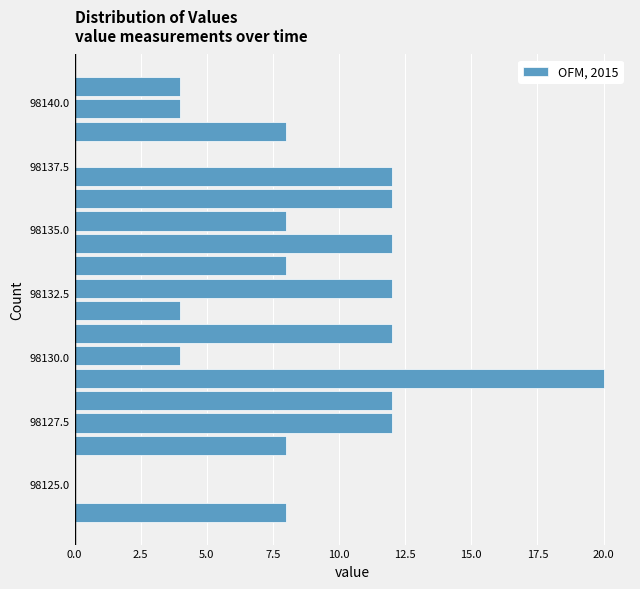

Read against the y-axis, roughly where is the centre of the longest bar?

98129.0